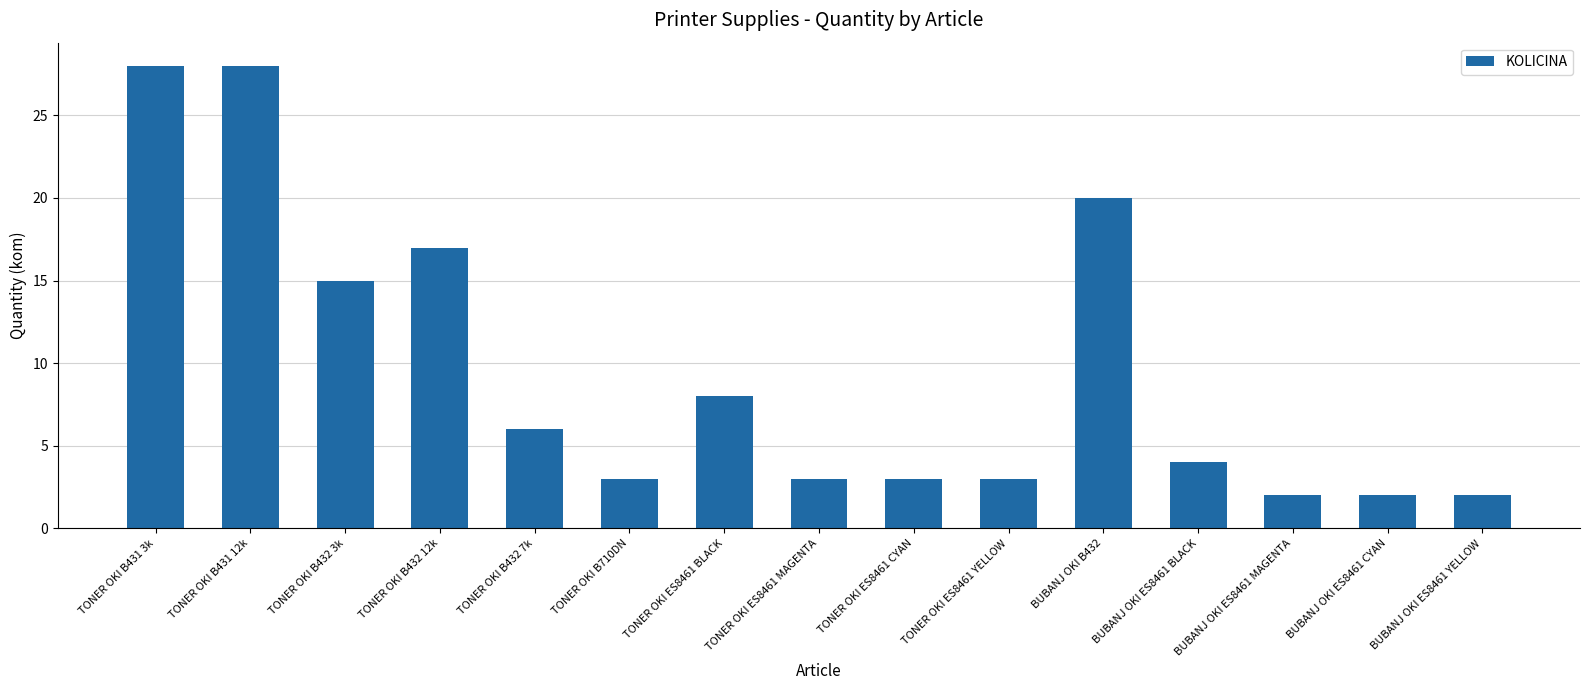

Count the number of categories in the chart.

15